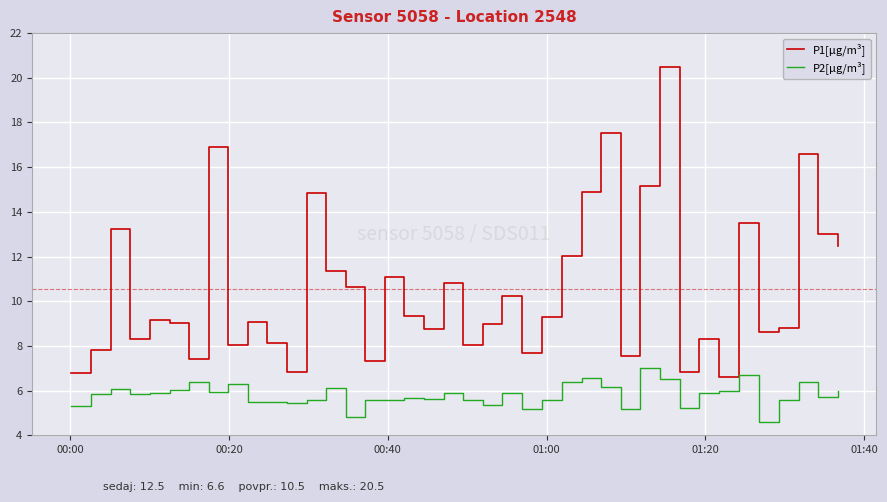

Which series has the largest total across all categories?

P1[µg/m³]